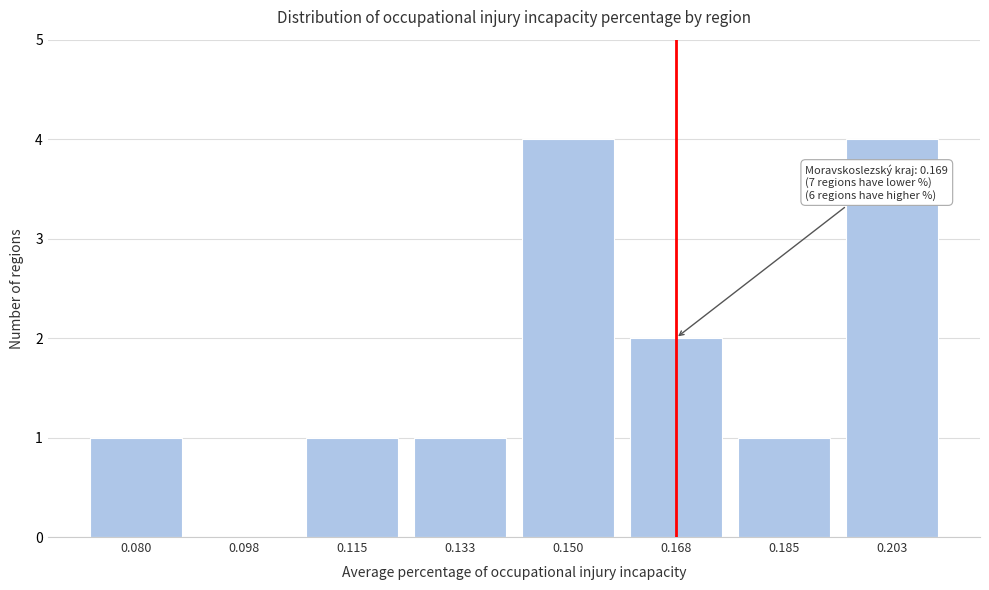

Reading left to right, list all the values displayed in this chart.

0.080=1	0.098=0	0.115=1	0.133=1	0.150=4	0.168=2	0.185=1	0.203=4